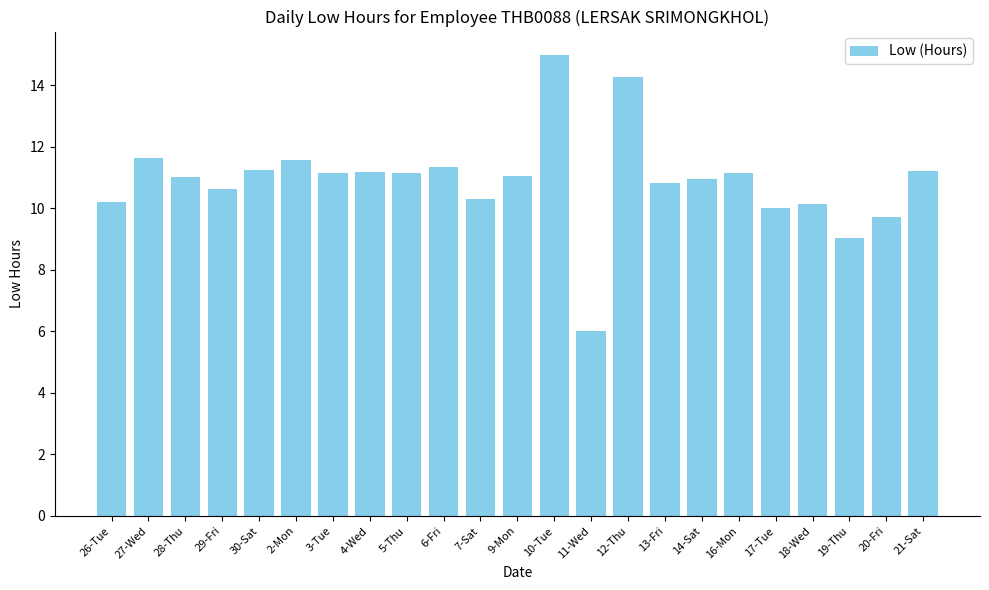

True or false: the data shows 4.9 at 7-Sat.

False